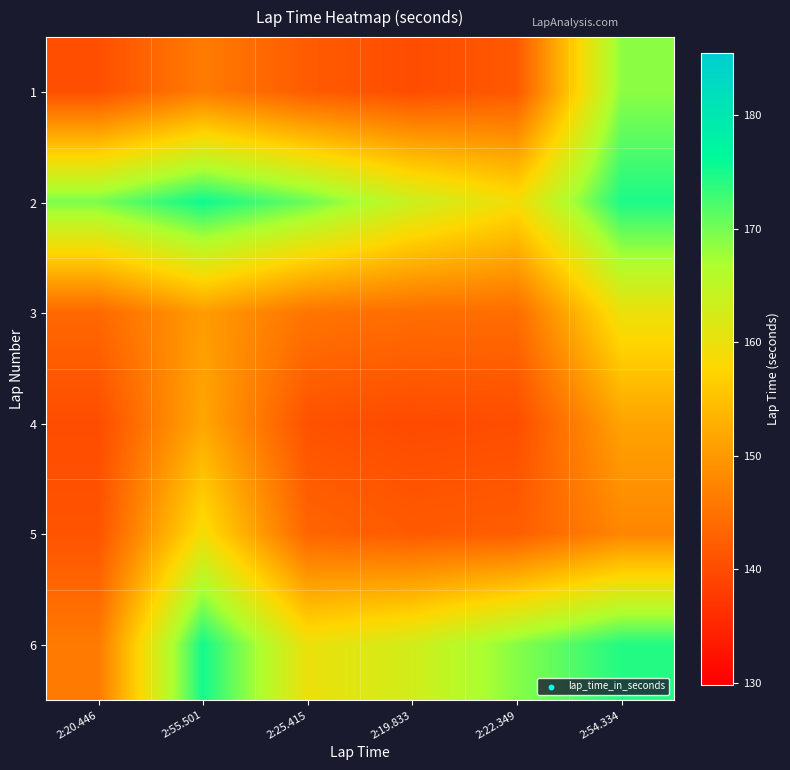

Rank the series at 2:55.501 from lowest to highest value.

1, 3, 4, 5, 6, 2